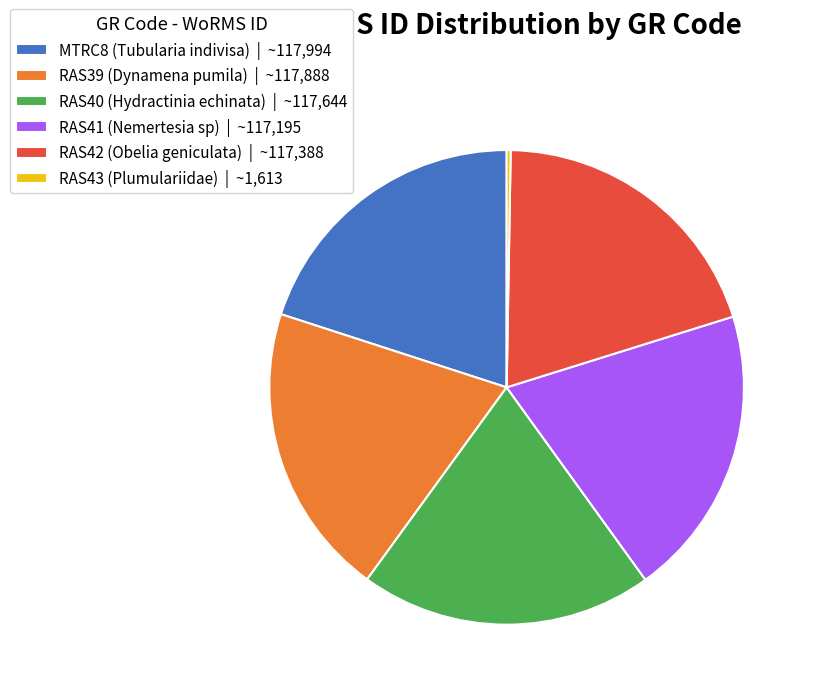

Is it true that RAS40 (Hydractinia echinata) is 20% of the pie?

True